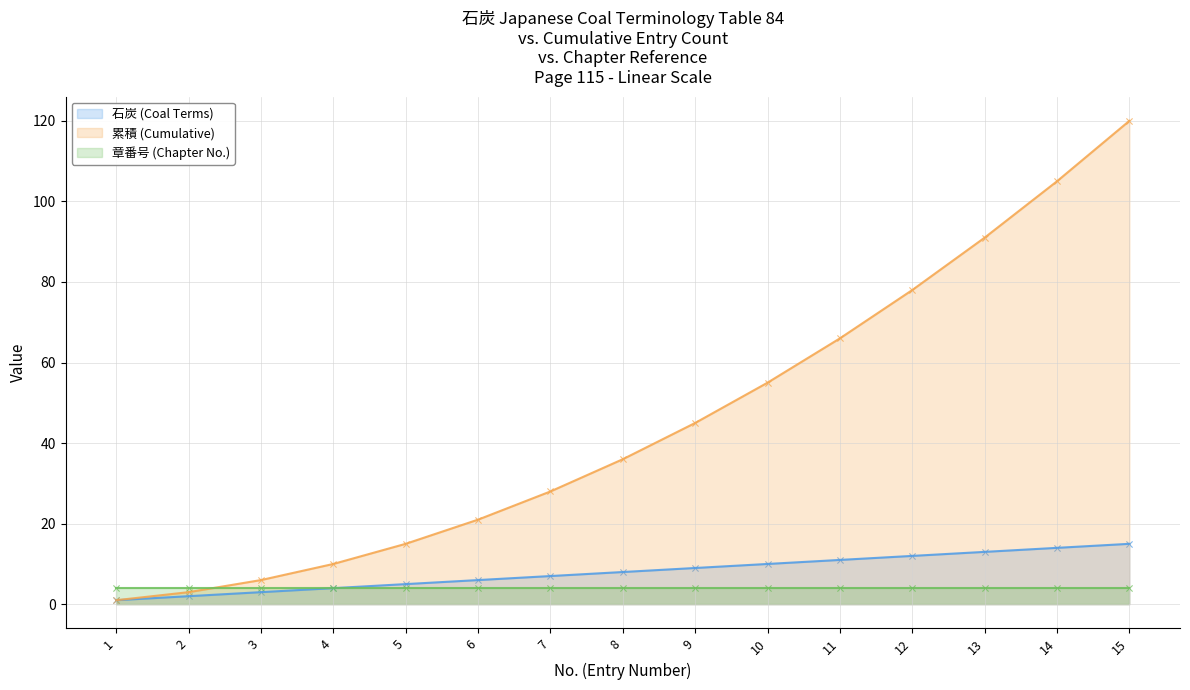

Is the value of 石炭 (Coal Terms) at 7 greater than the value of 累積 (Cumulative) at 12?

No